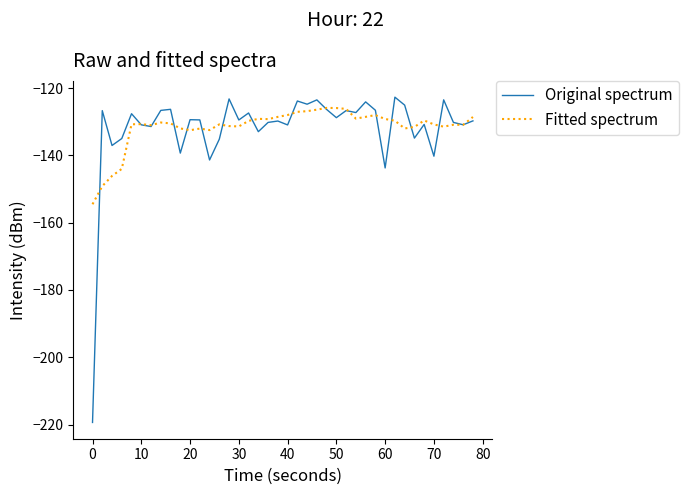

What is the lowest value of the Original spectrum series?

-219.4